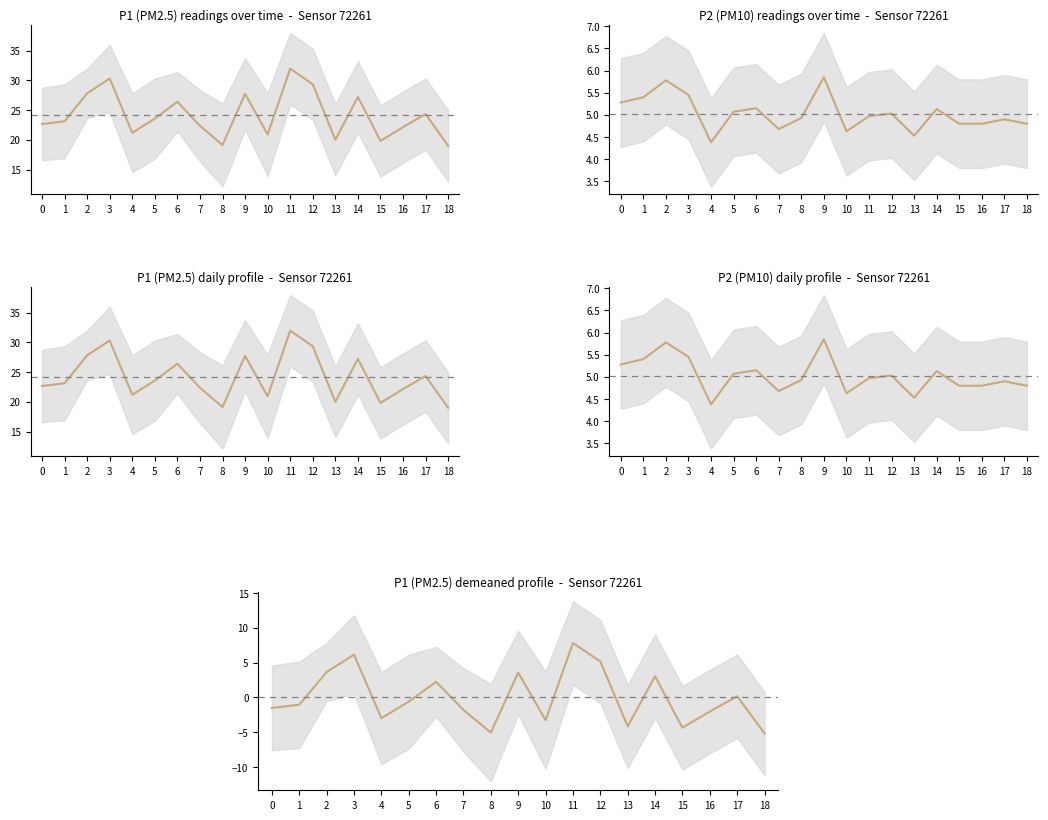

What is the average value of the mean series?

5.0